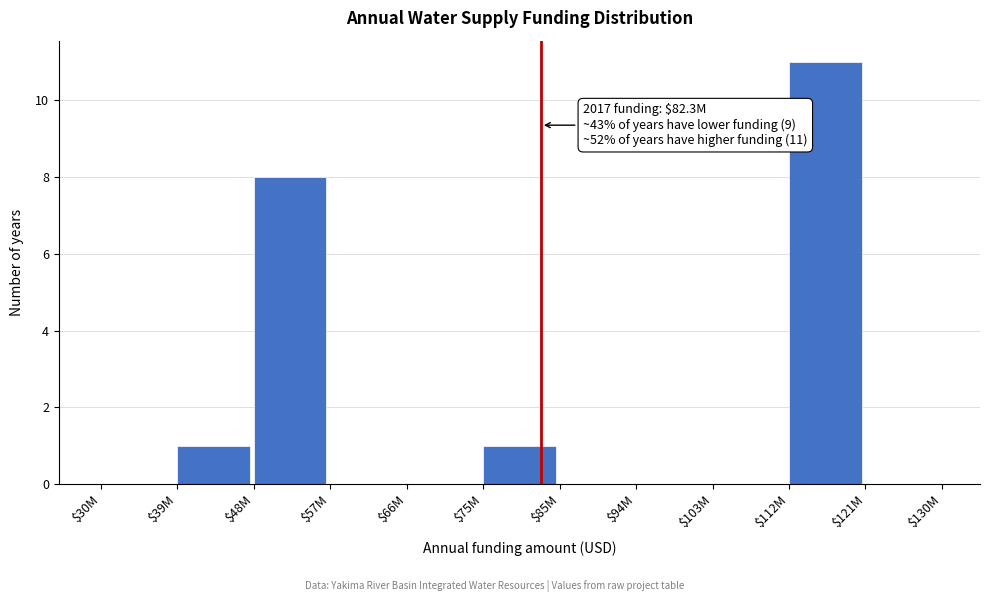

True or false: the data shows 1 at $75M.

True